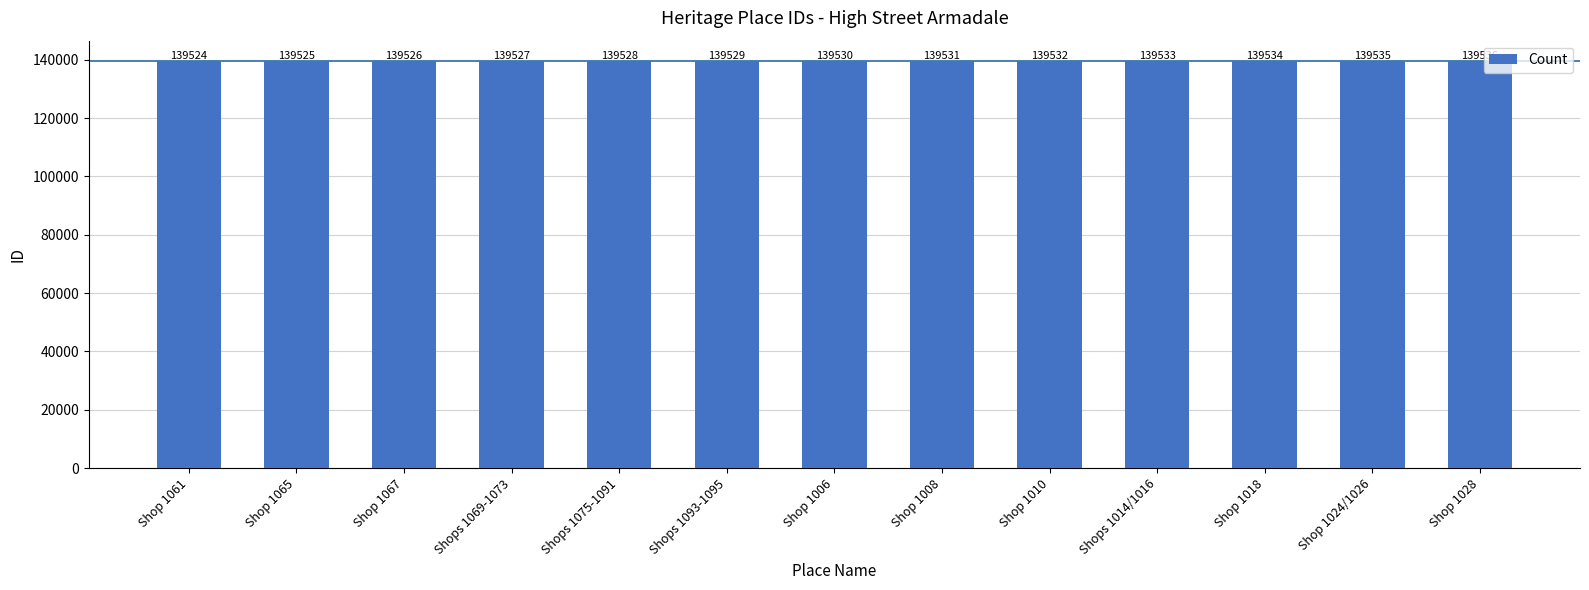

What position from the left is Shops 1014/1016?

10